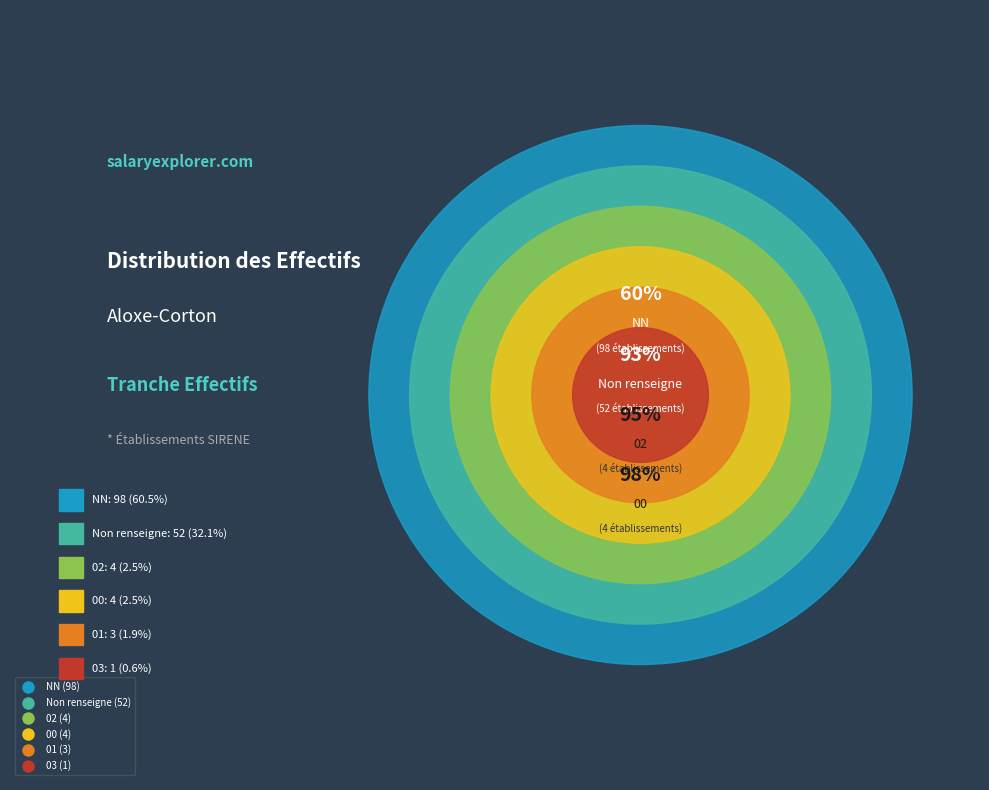

Is 03 the majority of the pie?

No